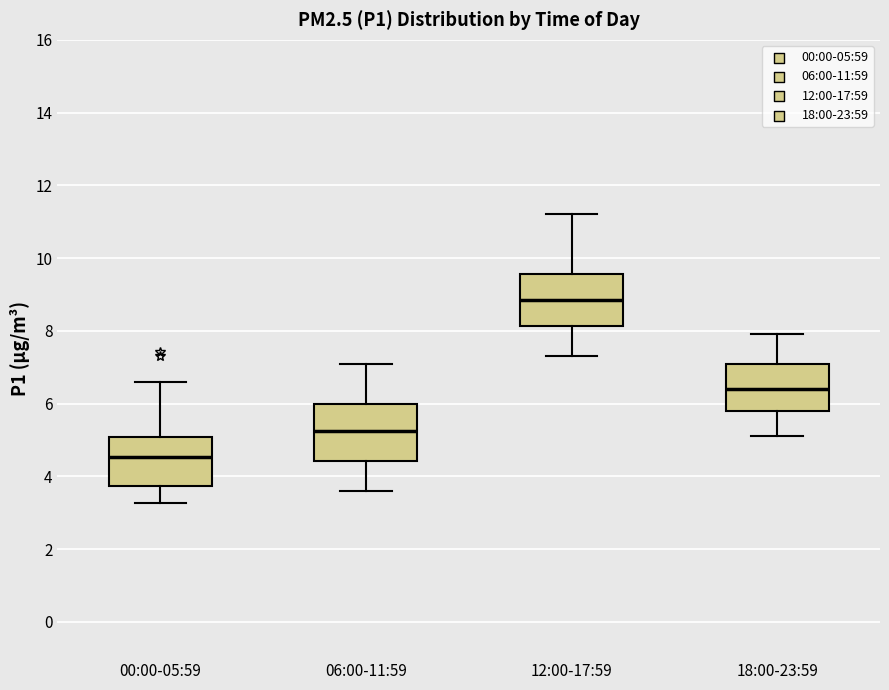

Where is the lower edge of the box for 12:00-17:59 on the y-axis? The values are not printed on the chart, so give them approximately, as read against the axis.

8.2